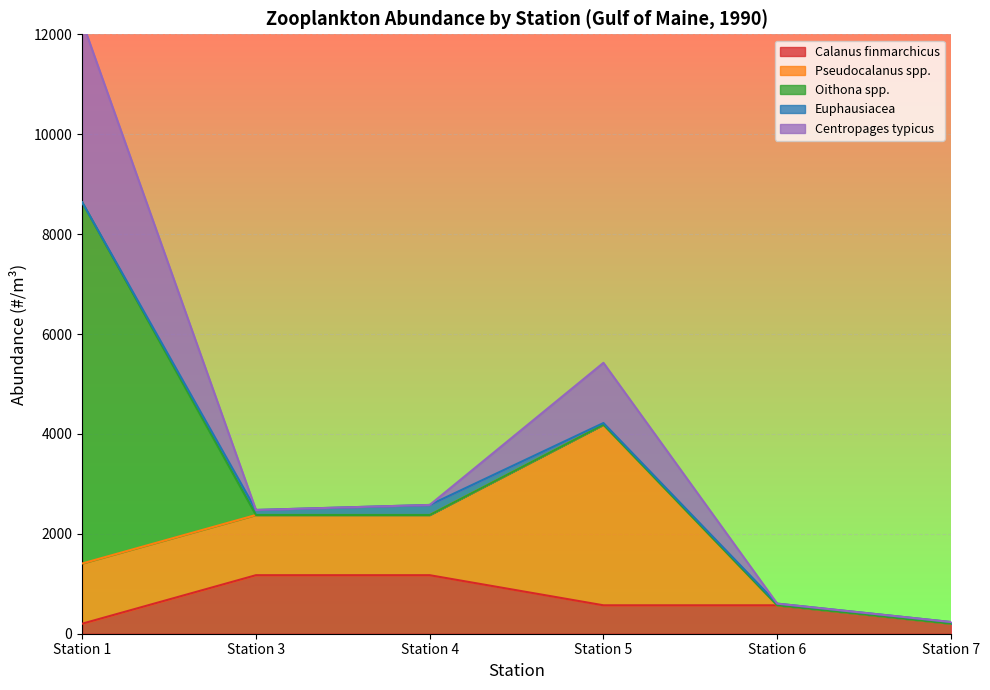

What is the greatest value displayed?

7231.1